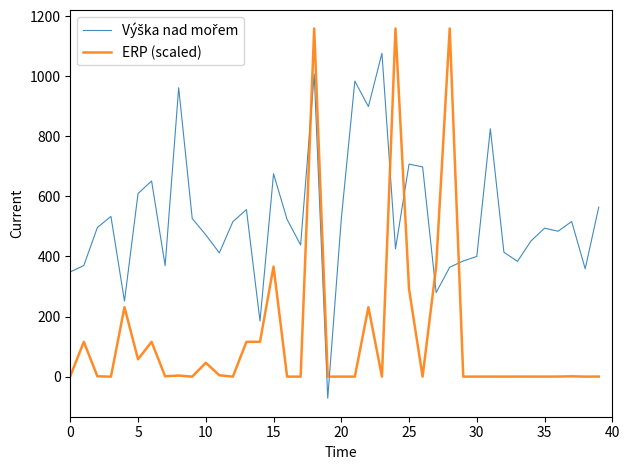

Count the number of categories in the chart.

40